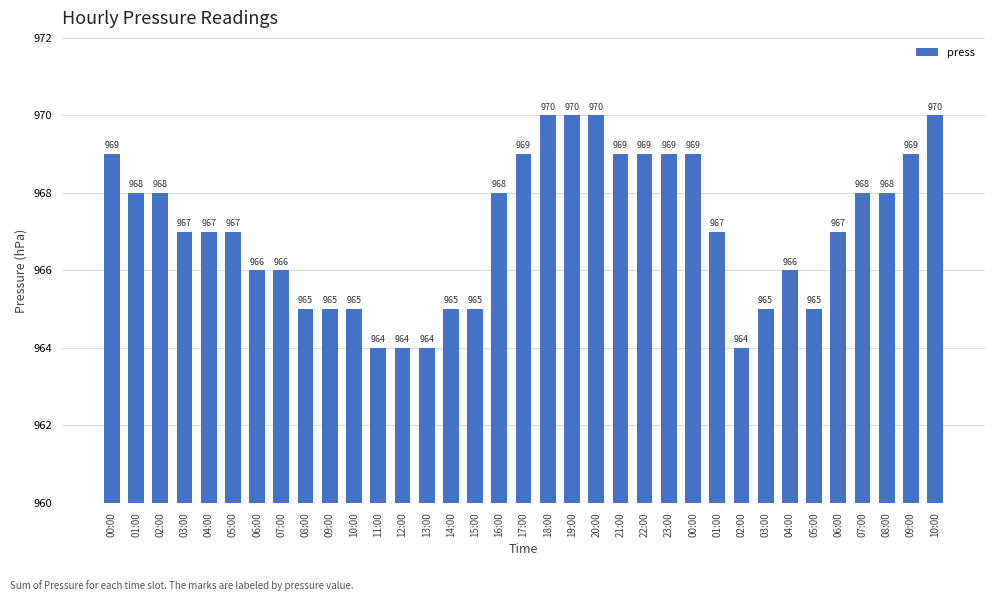

How many values are below 967?

14